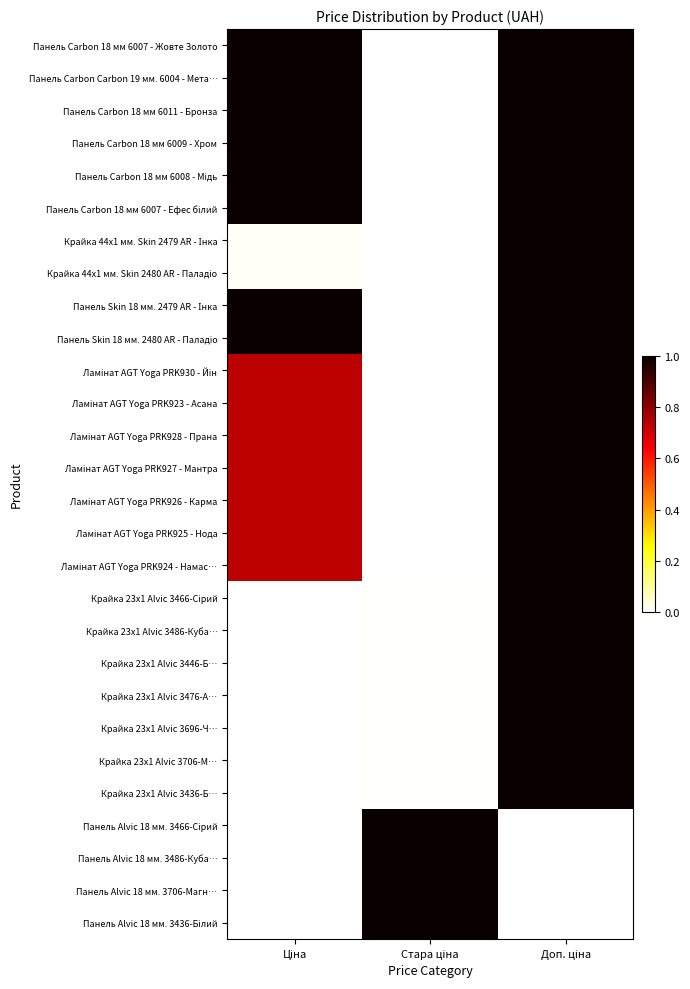

What is the total value across all series at Стара ціна?

4.0